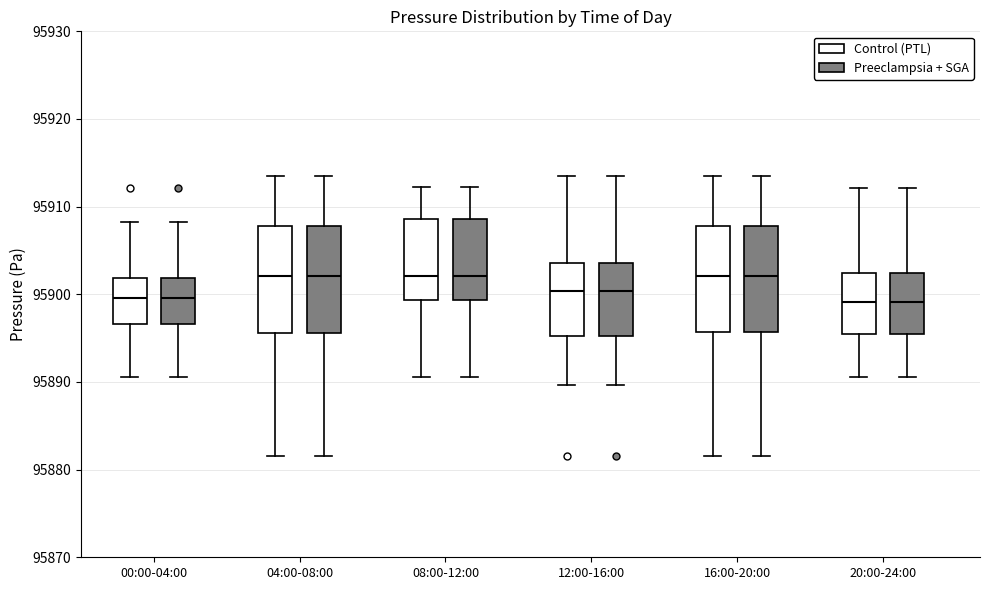

Reading left to right, transcribe this box plot: for each box, give where its median line is, the range the box spans, and where its two whiskers end, as read against the y-axis. The values are not printed on the chart, so give them approximately, as read against the axis.

00:00-04:00 (Control (PTL)): median 95900, box 95897 to 95902, whiskers 95891 to 95908
00:00-04:00 (Preeclampsia + SGA): median 95900, box 95897 to 95902, whiskers 95891 to 95908
04:00-08:00 (Control (PTL)): median 95902, box 95896 to 95908, whiskers 95882 to 95914
04:00-08:00 (Preeclampsia + SGA): median 95902, box 95896 to 95908, whiskers 95882 to 95914
08:00-12:00 (Control (PTL)): median 95902, box 95899 to 95909, whiskers 95891 to 95912
08:00-12:00 (Preeclampsia + SGA): median 95902, box 95899 to 95909, whiskers 95891 to 95912
12:00-16:00 (Control (PTL)): median 95900, box 95895 to 95904, whiskers 95890 to 95914
12:00-16:00 (Preeclampsia + SGA): median 95900, box 95895 to 95904, whiskers 95890 to 95914
16:00-20:00 (Control (PTL)): median 95902, box 95896 to 95908, whiskers 95882 to 95914
16:00-20:00 (Preeclampsia + SGA): median 95902, box 95896 to 95908, whiskers 95882 to 95914
20:00-24:00 (Control (PTL)): median 95899, box 95895 to 95902, whiskers 95891 to 95912
20:00-24:00 (Preeclampsia + SGA): median 95899, box 95895 to 95902, whiskers 95891 to 95912